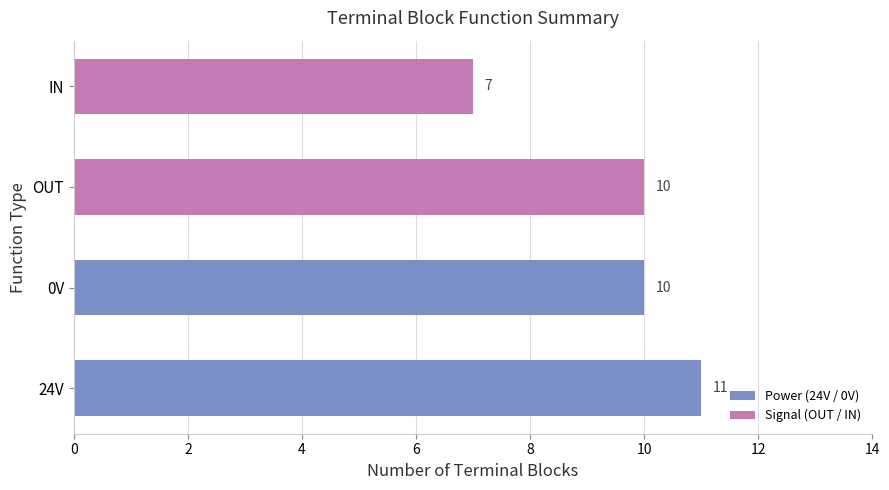

Between 24V and IN, which is larger?

24V